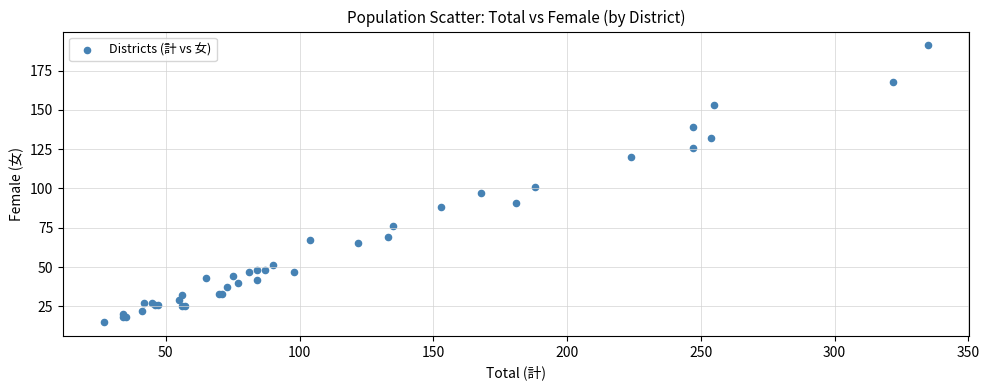

What Y value in the scatter plot is closest to 103?

101